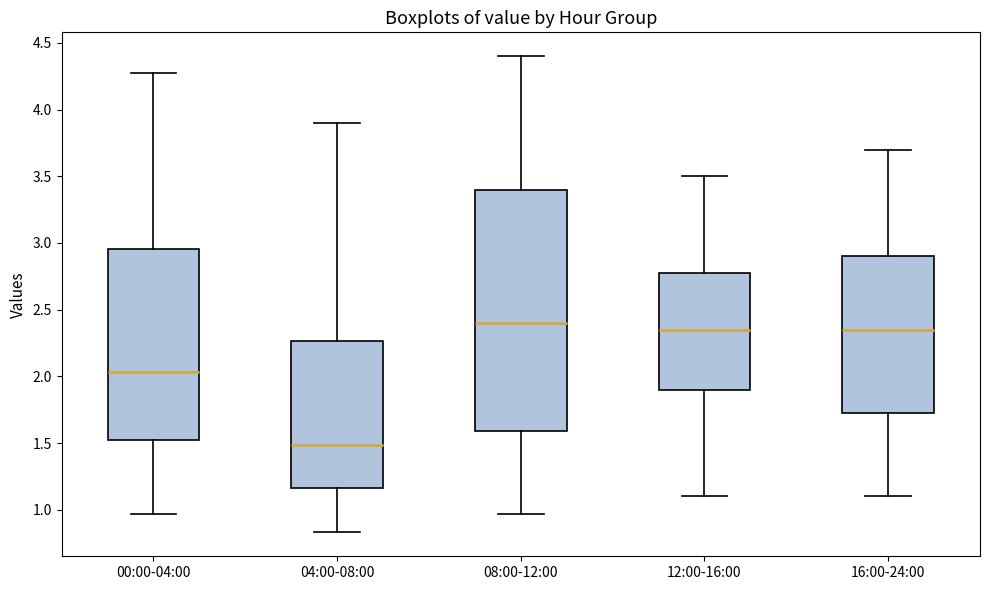

Which box has the lowest median line?

04:00-08:00